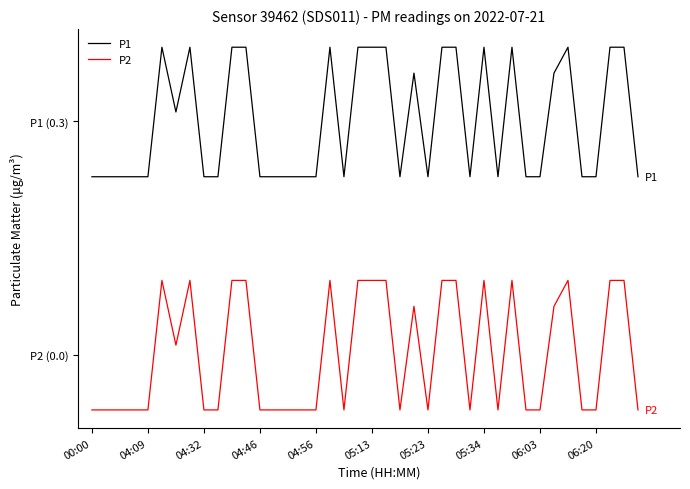

Does the chart have visible grid lines?

No